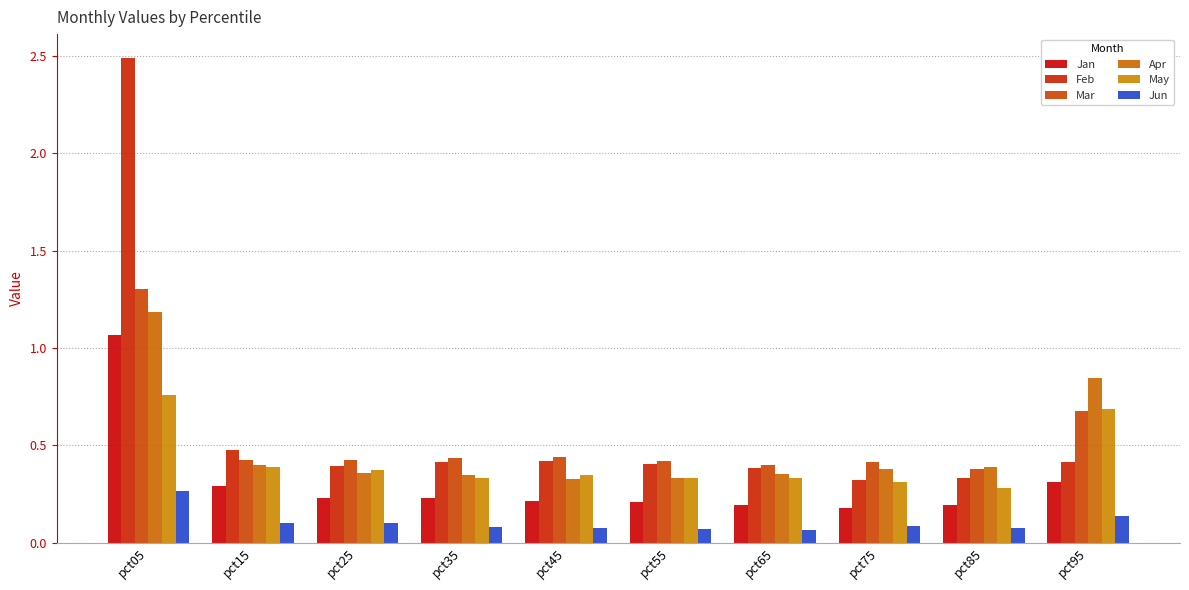

What are all the series names shown in the legend?

Jan, Feb, Mar, Apr, May, Jun